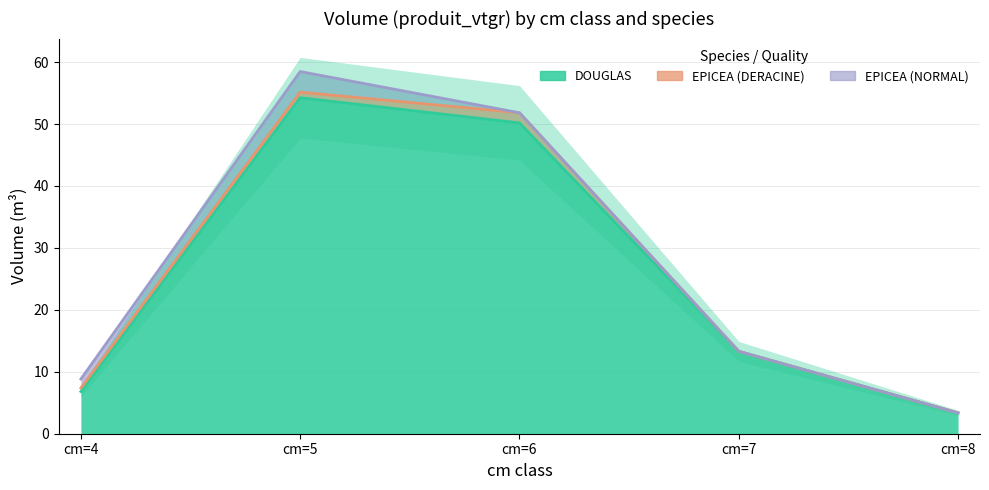

At which category does DOUGLAS reach its first local peak?

cm=5